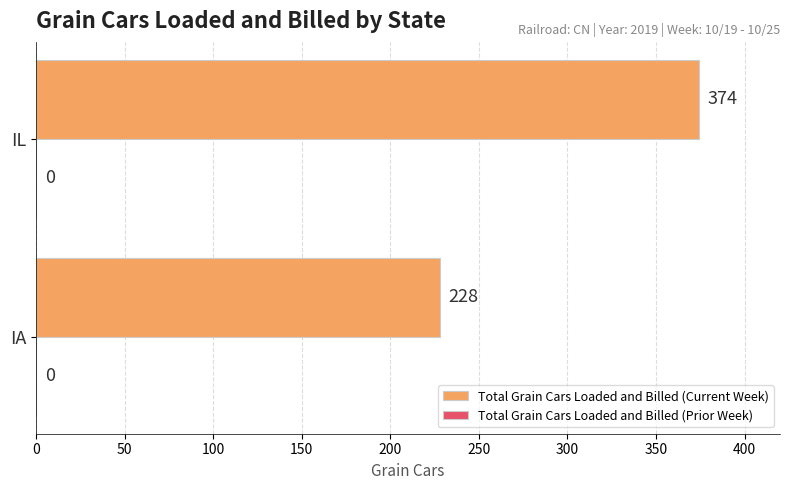

What is the difference between the values at IL and IA?

146